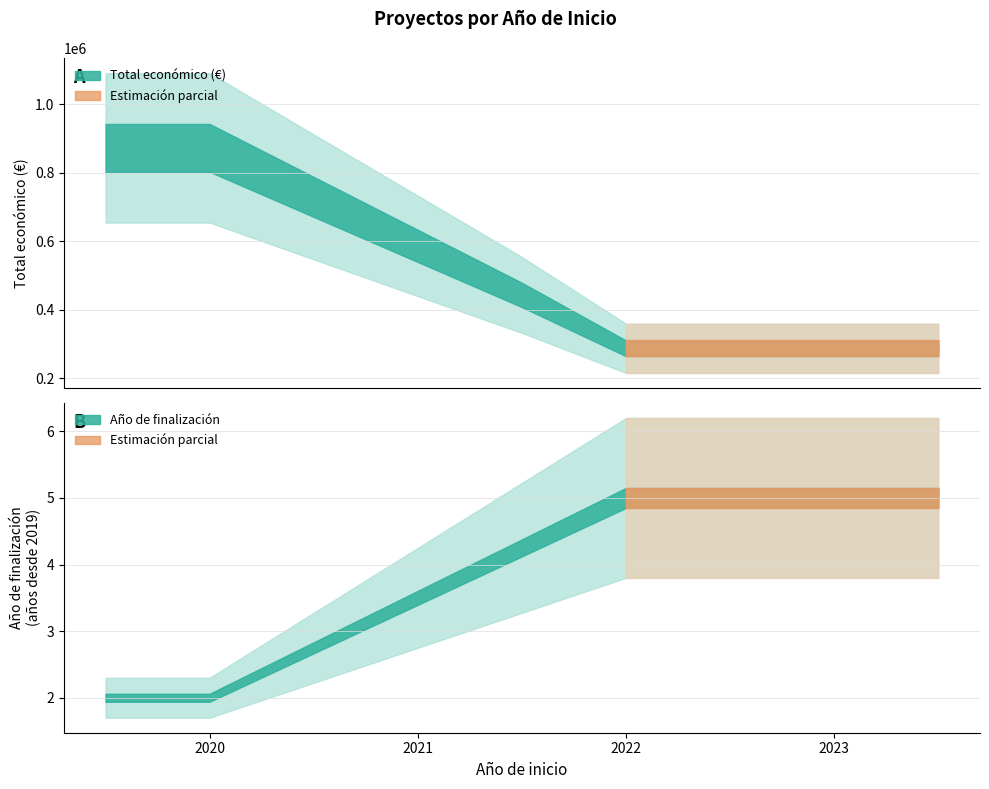

What is the greatest value displayed?

872091